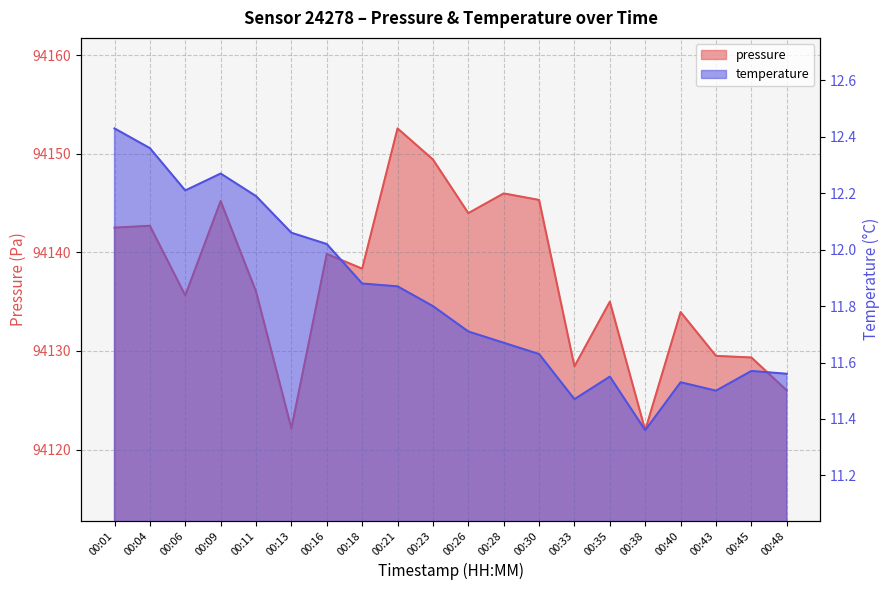

What is the approximate value of pressure at 00:28?

94146.0